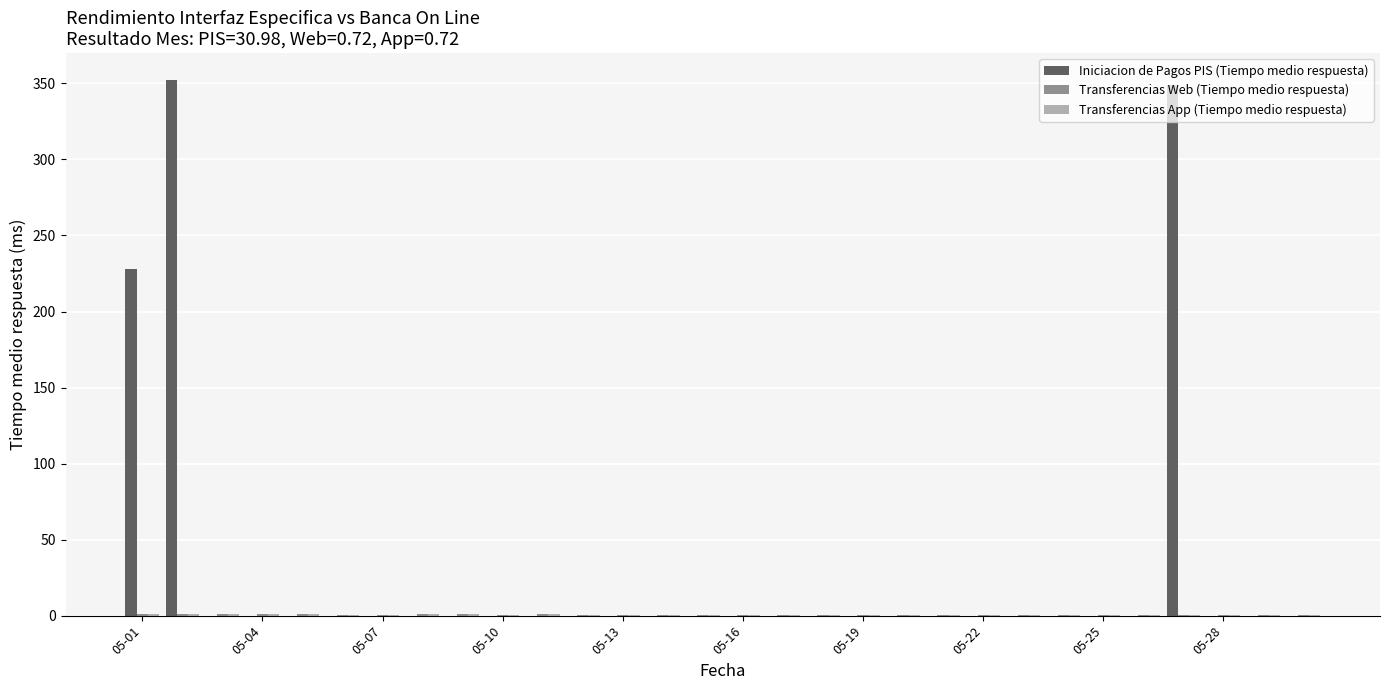

What is the greatest value displayed?

352.3